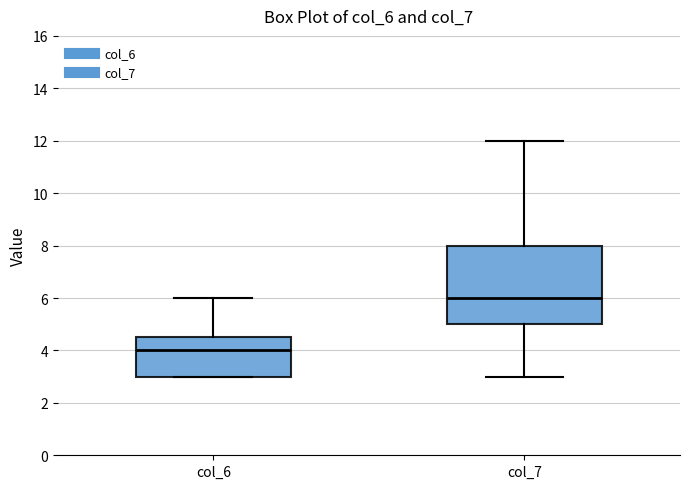

Which box is the tallest, from its lower edge to its upper edge?

col_7